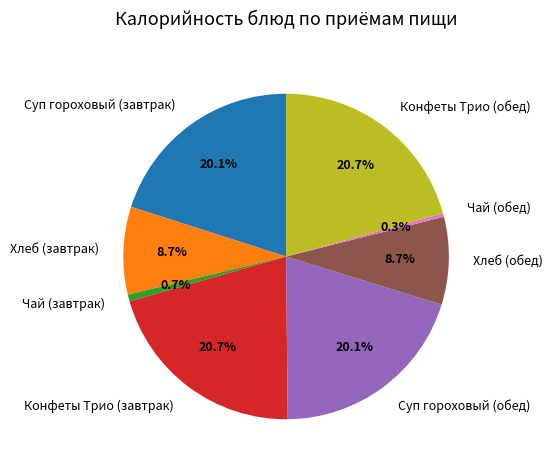

Count the number of slices in the pie.

8